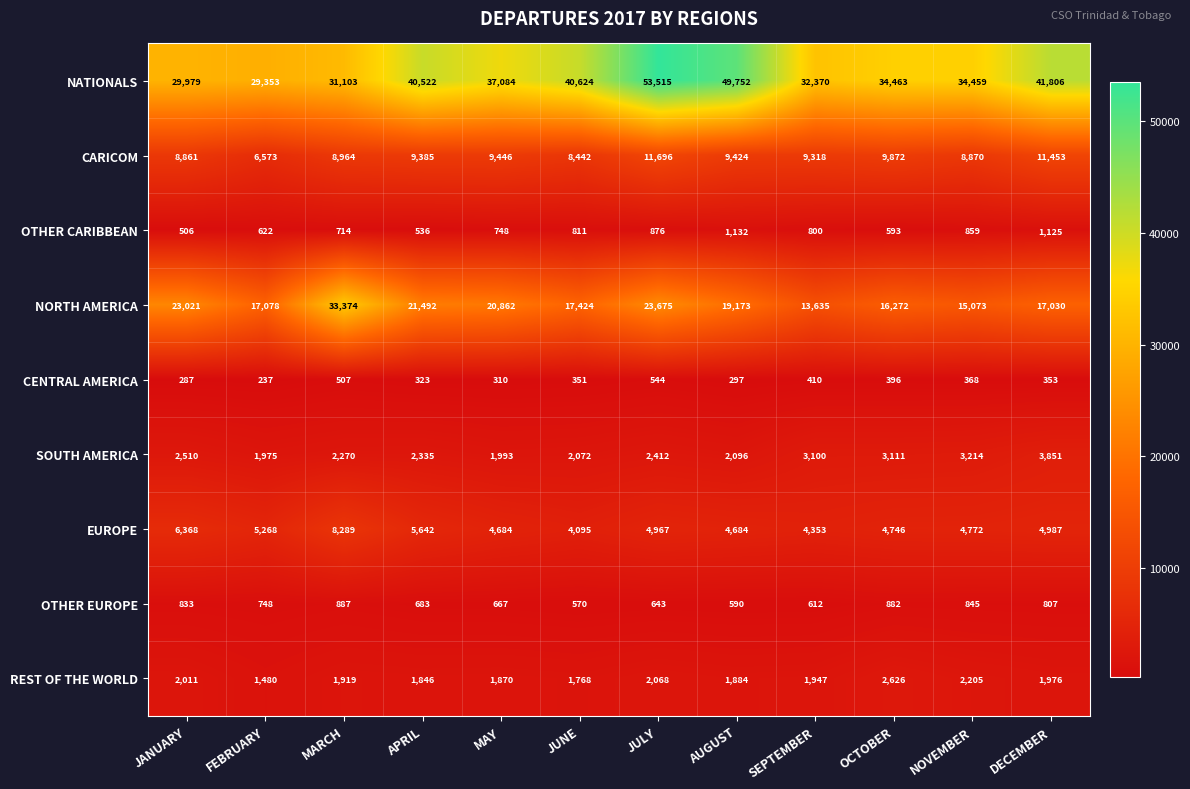

Where does the EUROPE series first go above 4967?

JANUARY